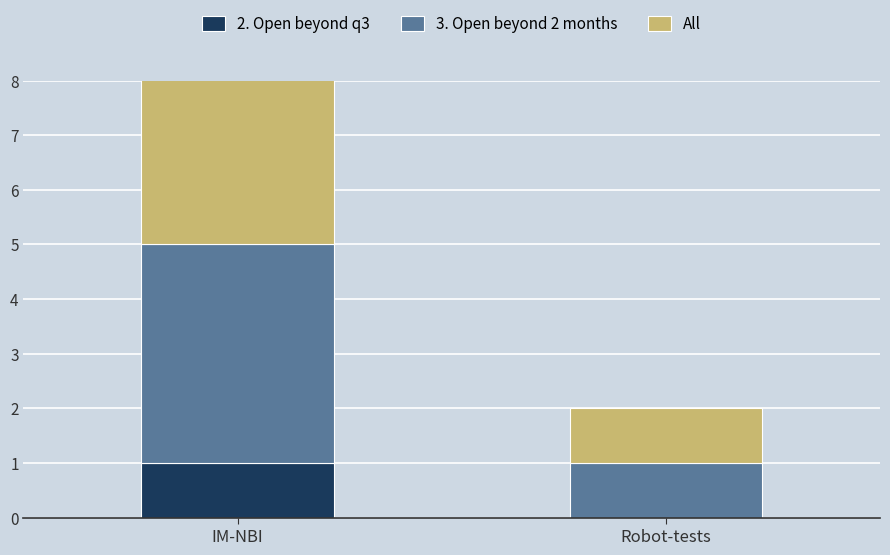

Is the value of 3. Open beyond 2 months at IM-NBI greater than the value of All at Robot-tests?

Yes